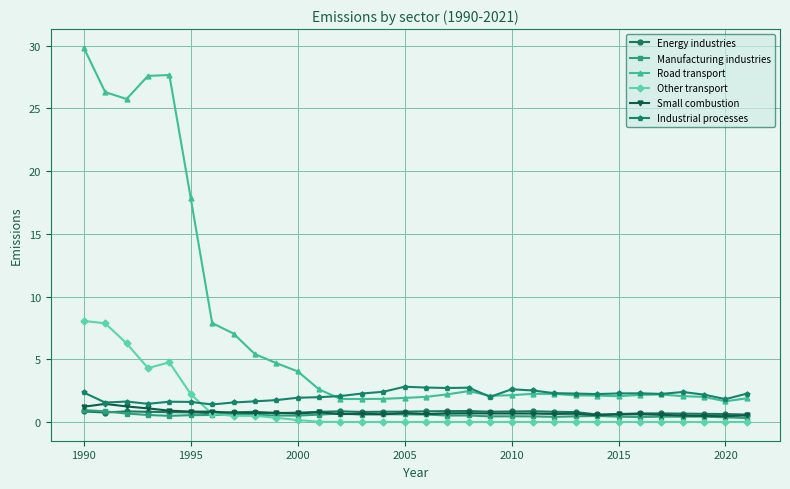

What is the sum of all Road transport values?

227.7